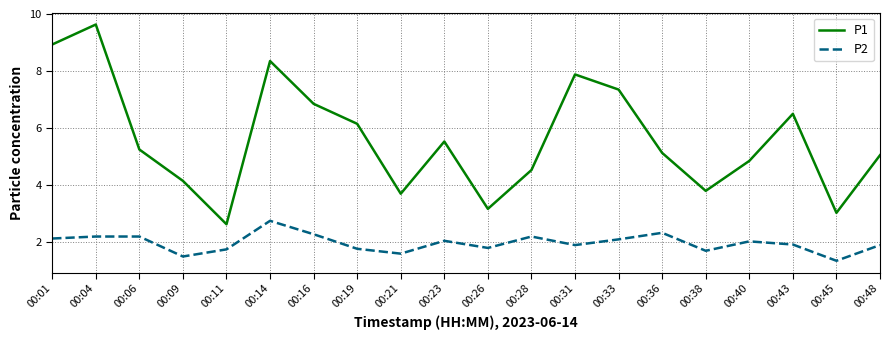

At which category is the sum across all series the highest?

00:04